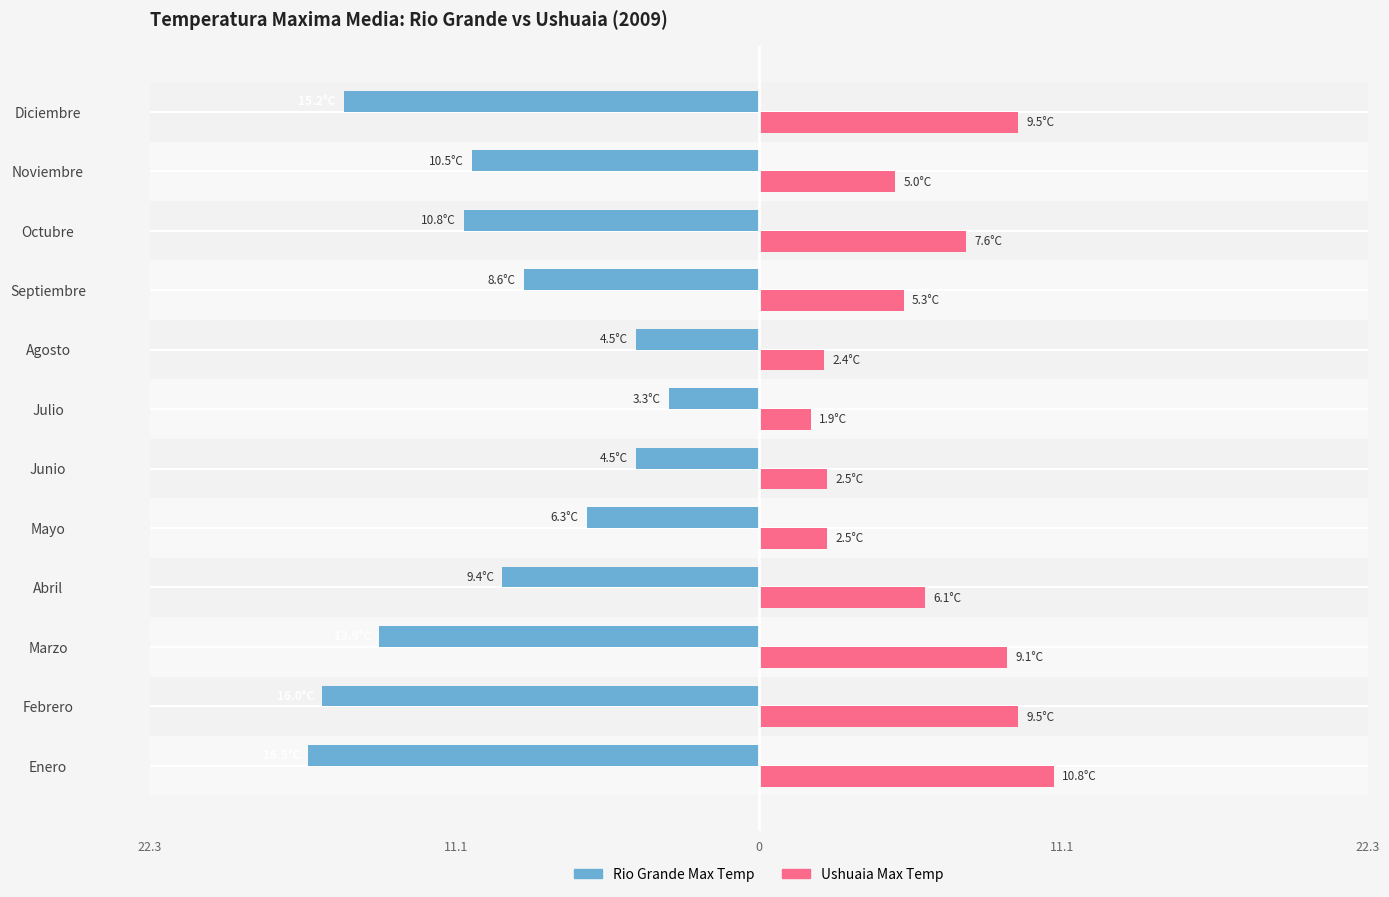

What are all the series names shown in the legend?

Rio Grande Max Temp, Ushuaia Max Temp